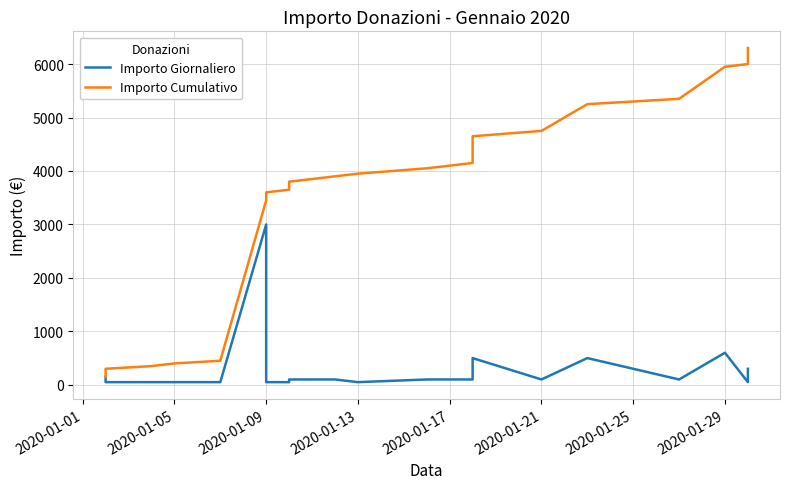

Rank the series at 2020-01-01 from lowest to highest value.

Importo Giornaliero, Importo Cumulativo